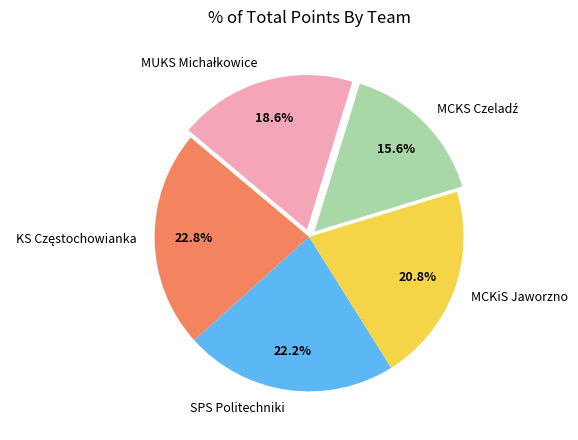

Is there a majority slice in this chart?

No